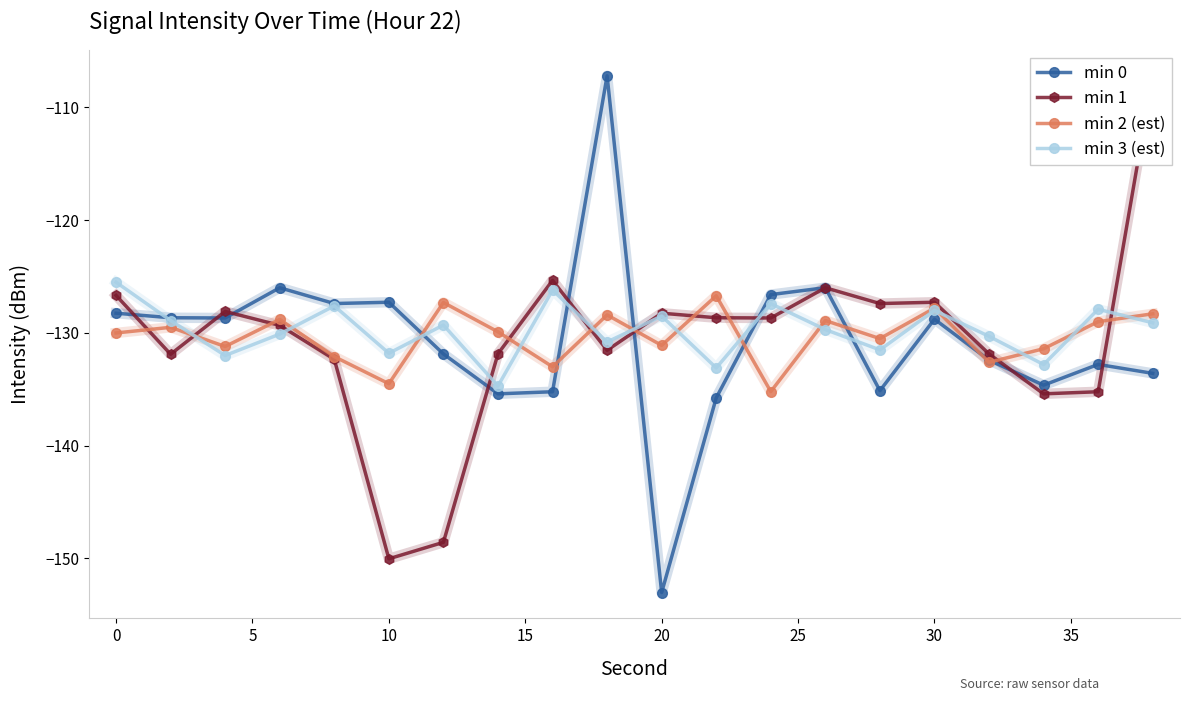

How many interior local valleys does the min 3 (est) series have?

7